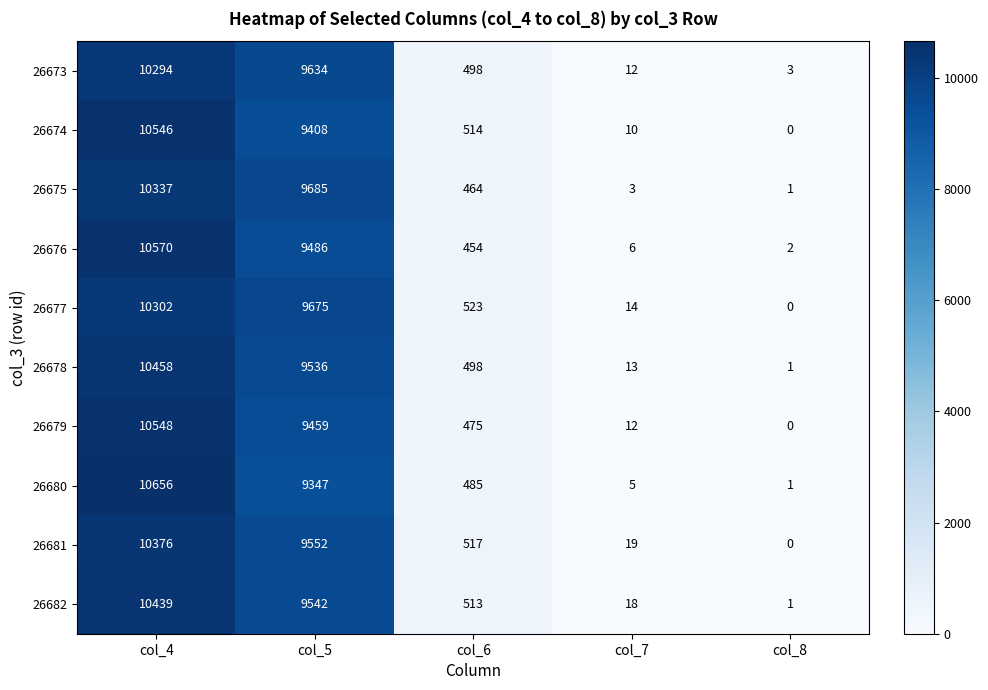

What is the approximate value of 26676 at col_4, to the nearest 10?

10570